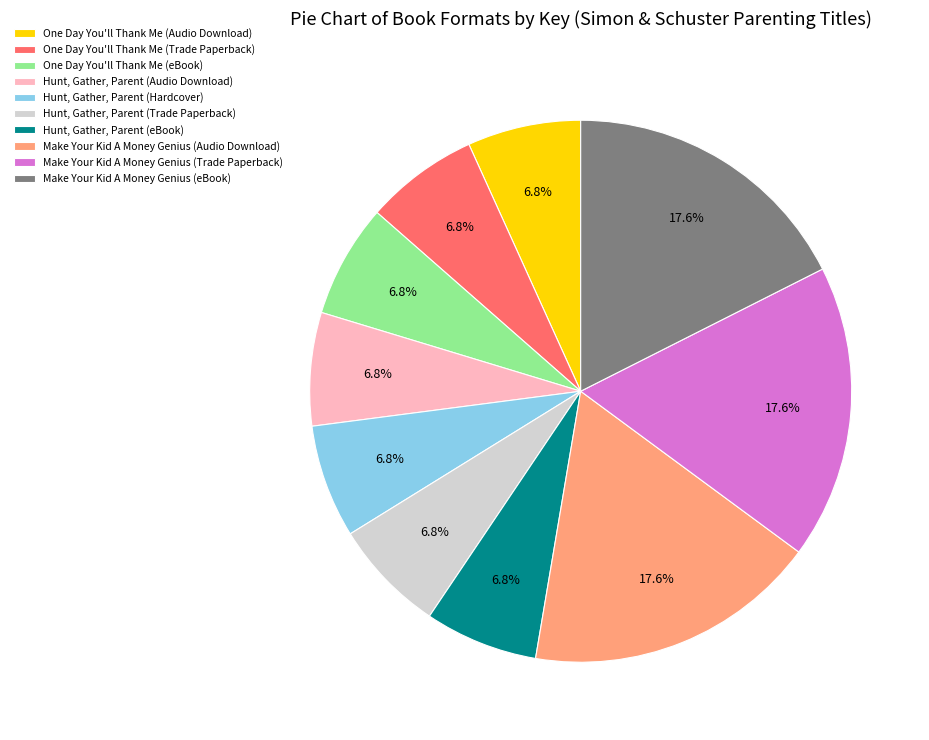

To the nearest percent, what is the difference between the largest and smallest slice percentages?

11%